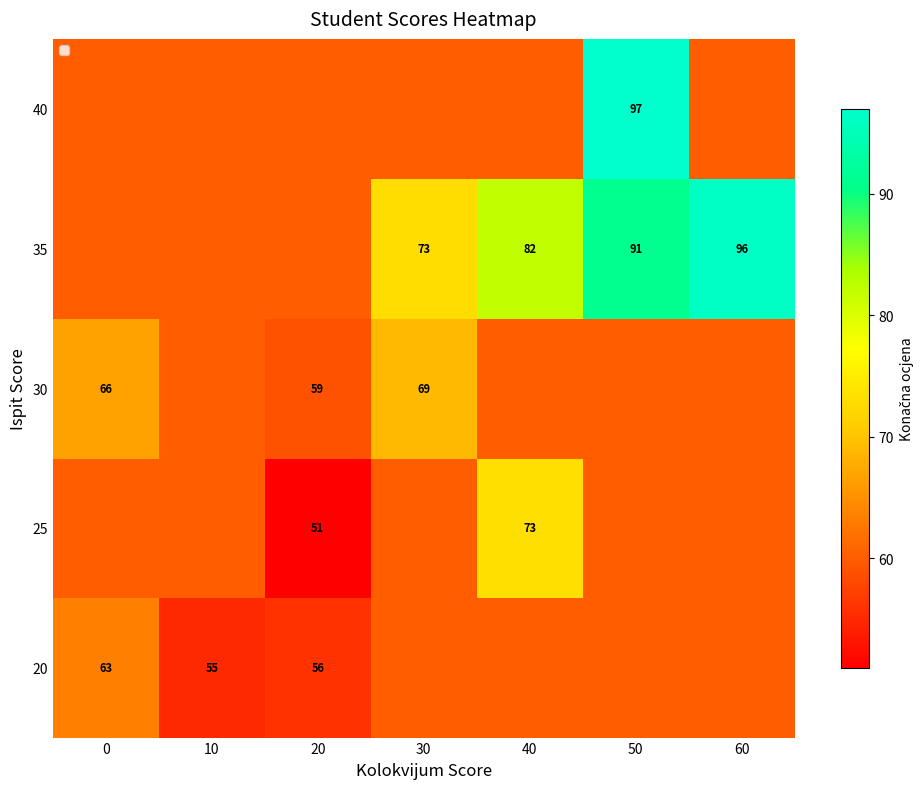

Is it true that 25 equals 13 at 20?

False